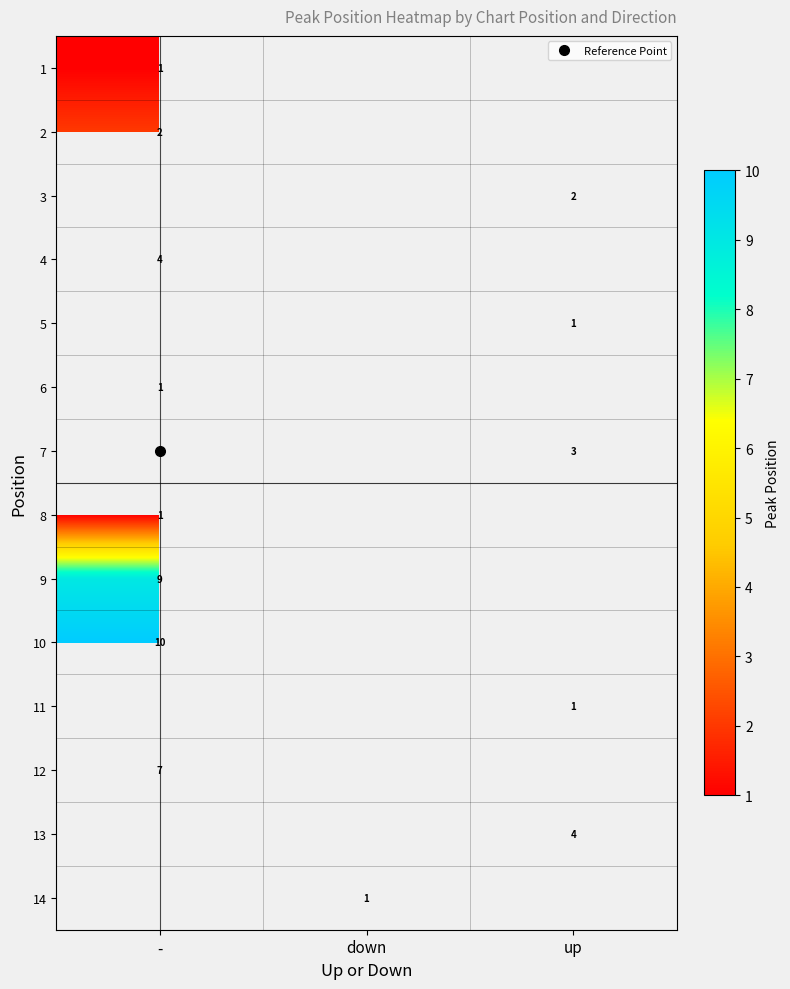

At how many categories does at least one series exceed 5?

1